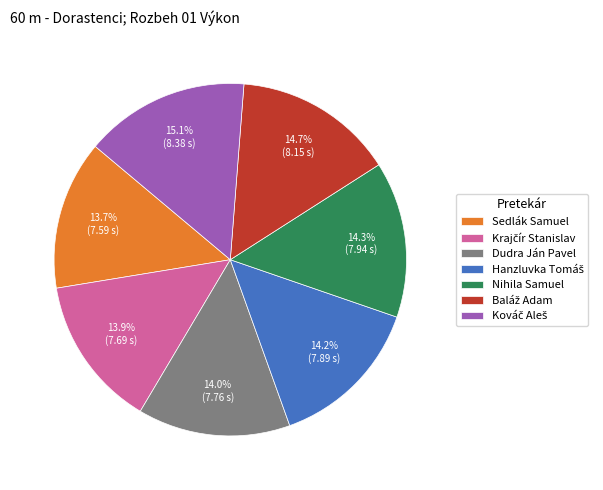

What portion of the pie excludes Dudra Ján Pavel?

86.0%